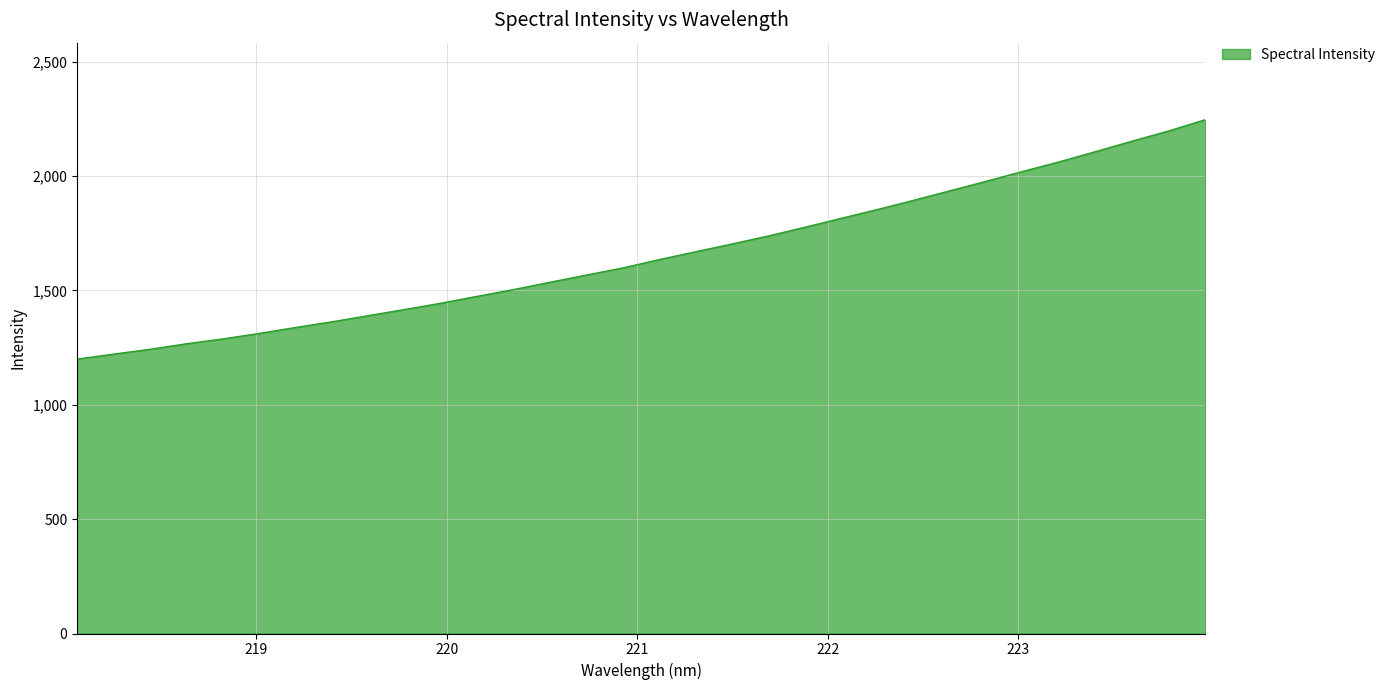

What is the difference between the maximum and minimum values?

1046.6